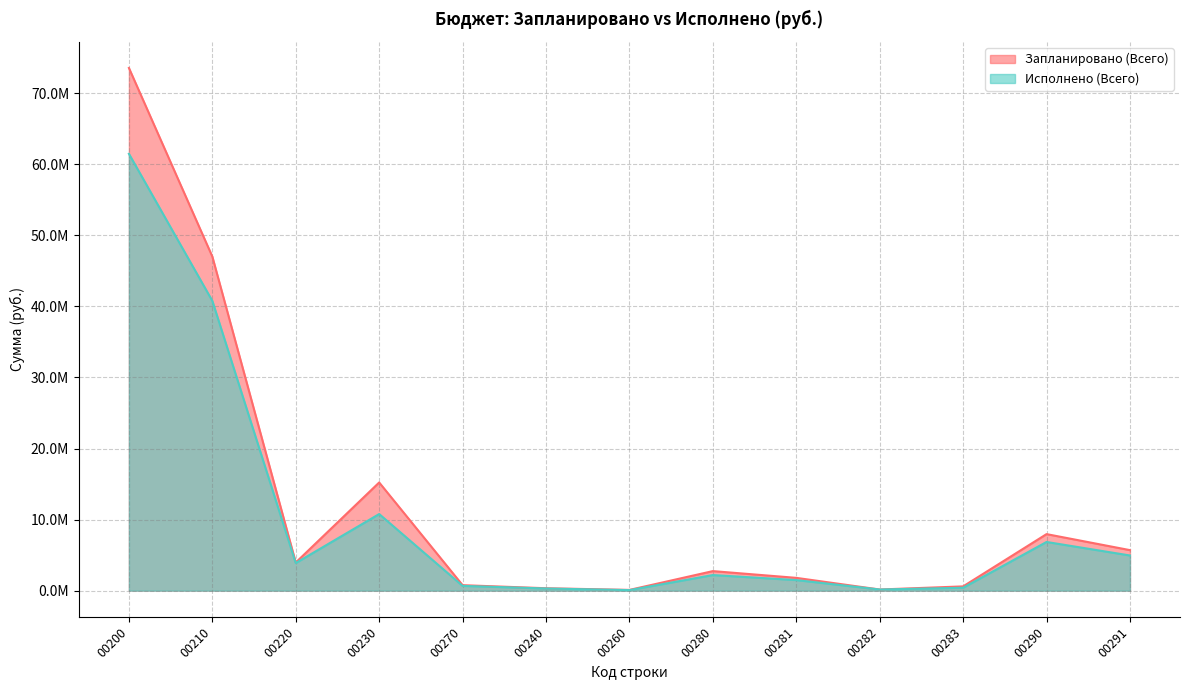

Rank the series by their maximum value, from lowest to highest.

Исполнено (Всего), Запланировано (Всего)